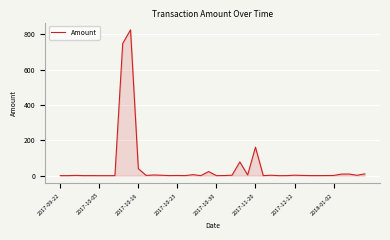

What is the difference between the maximum and minimum values?

824.8